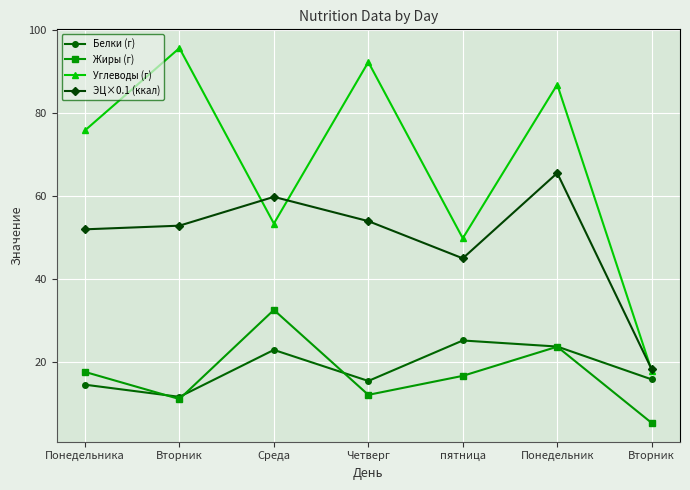

What are all the series names shown in the legend?

Белки (г), Жиры (г), Углеводы (г), ЭЦ×0.1 (ккал)